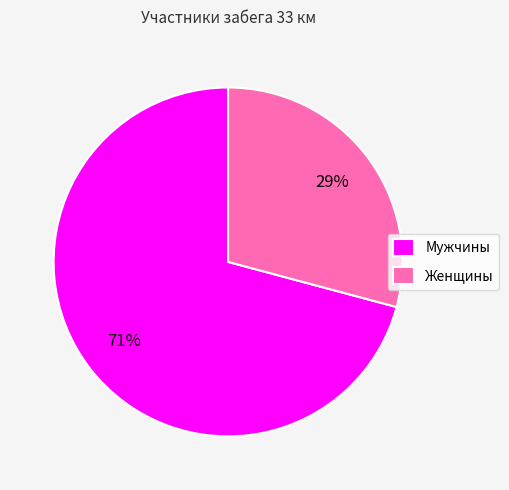

Which category accounts for the majority?

Мужчины